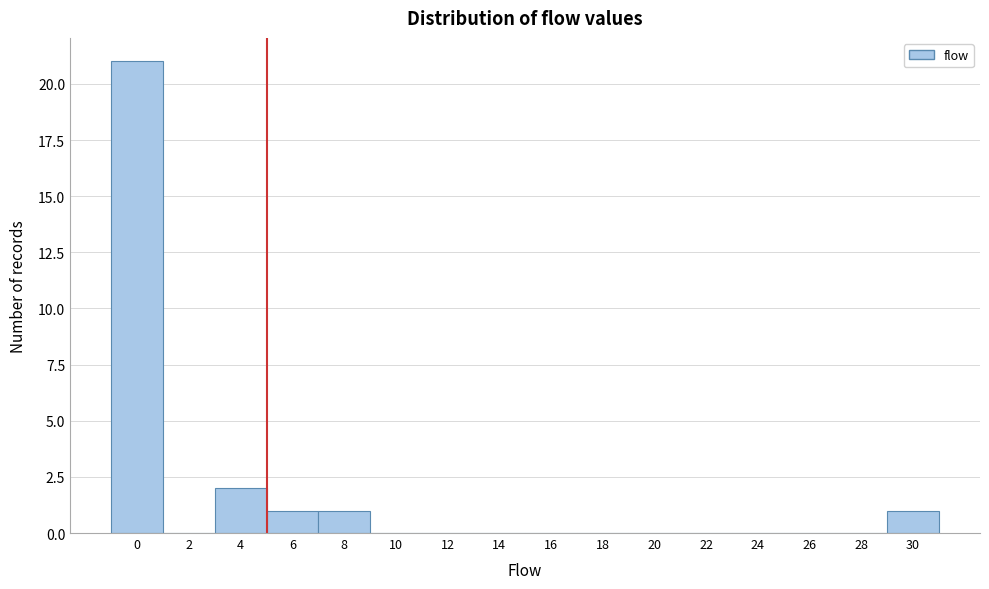

Reading right to left, list all the values displayed in this chart.

30=1	28=0	26=0	24=0	22=0	20=0	18=0	16=0	14=0	12=0	10=0	8=1	6=1	4=2	2=0	0=21